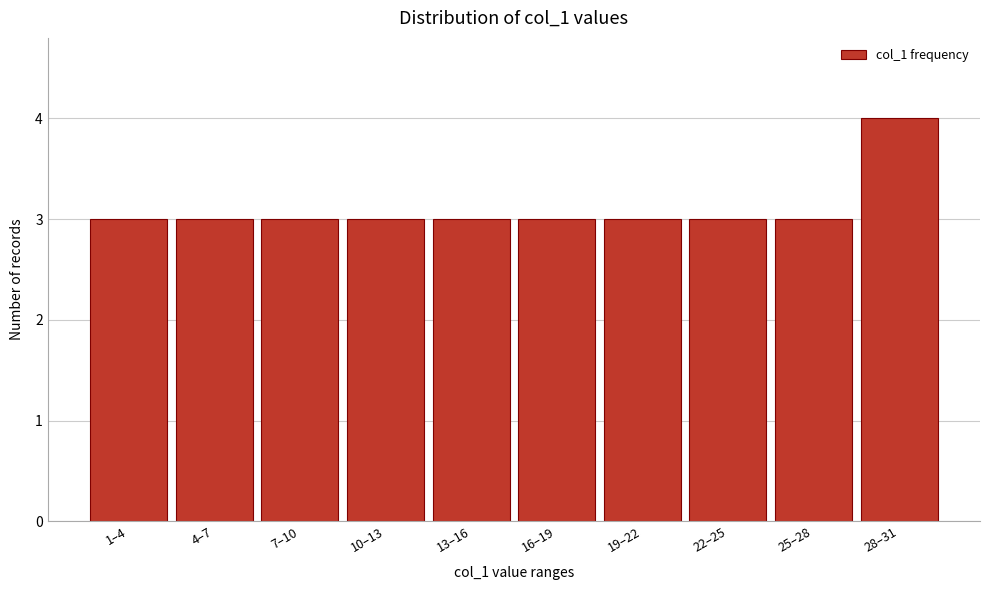

Reading right to left, transcribe all the data shown in this chart.

28–31=4	25–28=3	22–25=3	19–22=3	16–19=3	13–16=3	10–13=3	7–10=3	4–7=3	1–4=3